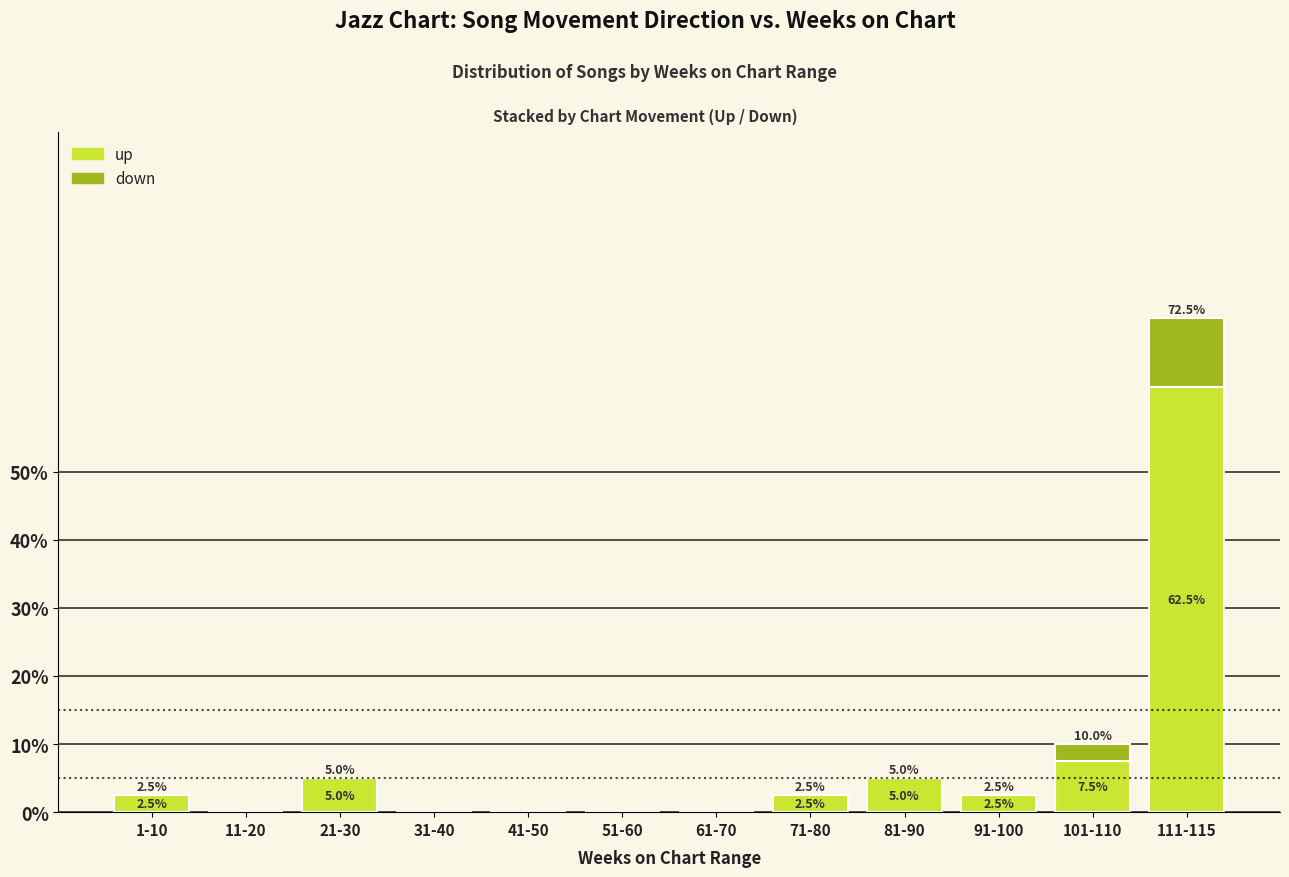

The up series shows 5.0 at 81-90. True or false?

True